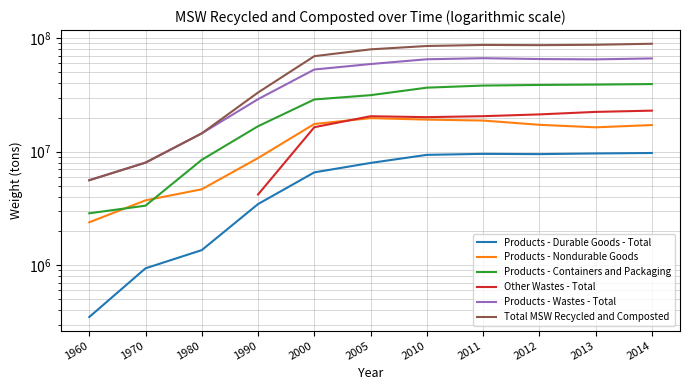

What is the maximum value for Total MSW Recycled and Composted?

89400000.0